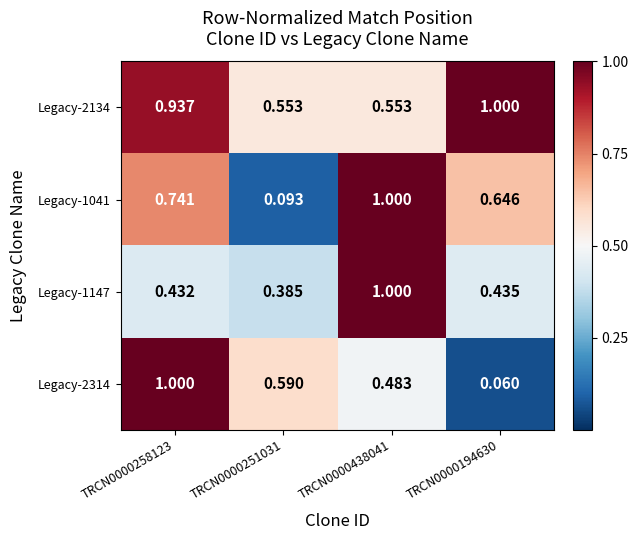

Is the value of Legacy-1147 at TRCN0000194630 greater than the value of Legacy-2314 at TRCN0000251031?

No